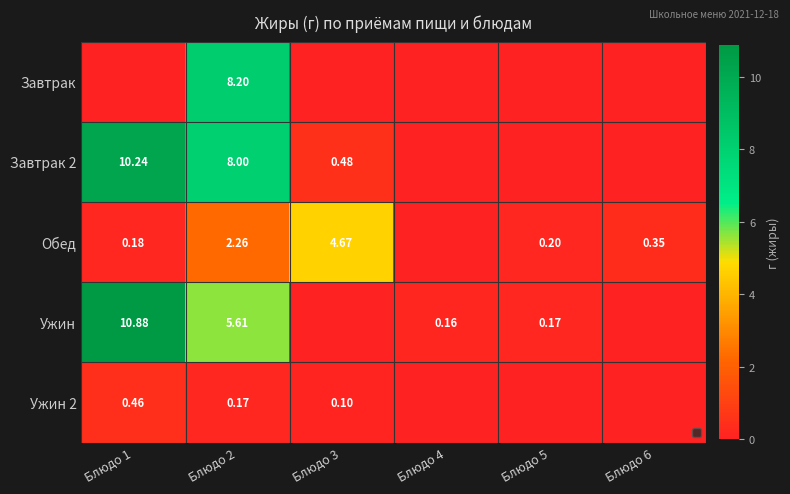

Which label corresponds to the largest value in the chart?

Блюдо 1